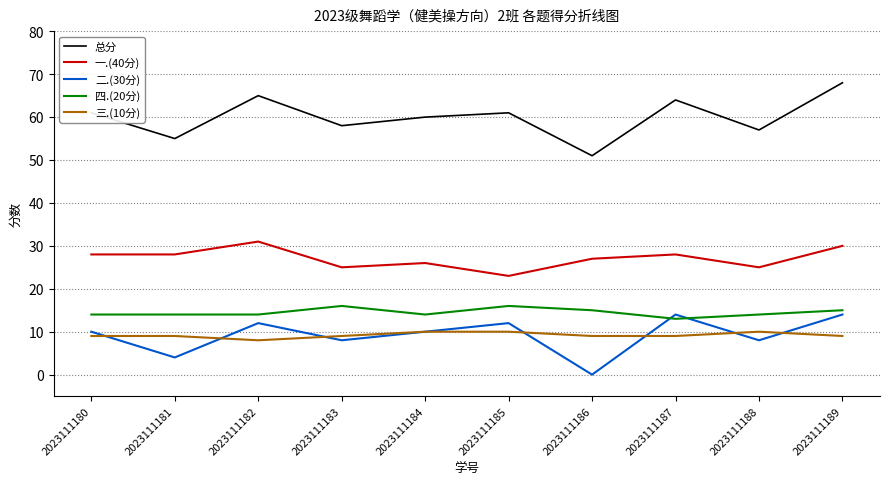

In 一.(40分), how many points are higher than both neighbors (excluding endpoints)?

3